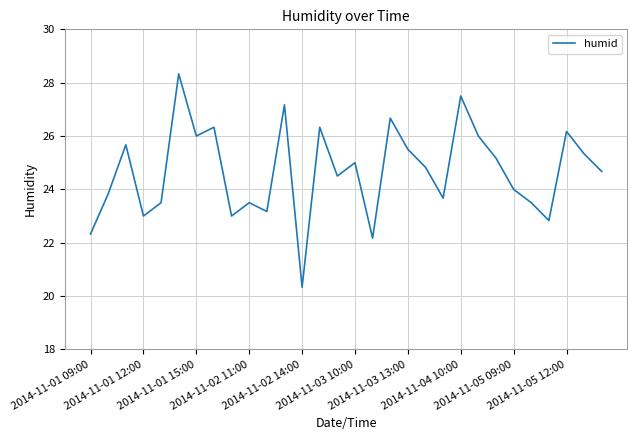

What is the difference between the maximum and minimum values?

8.0